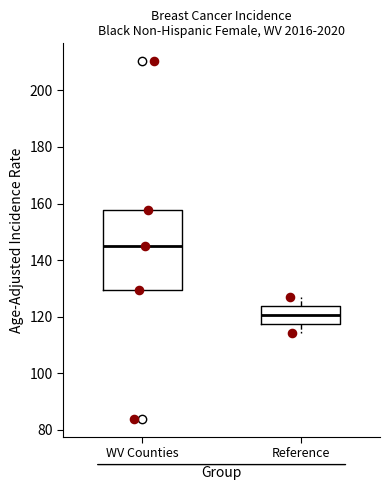

Comparing the boxes themselves (not the whiskers), which one is the tallest?

WV Counties